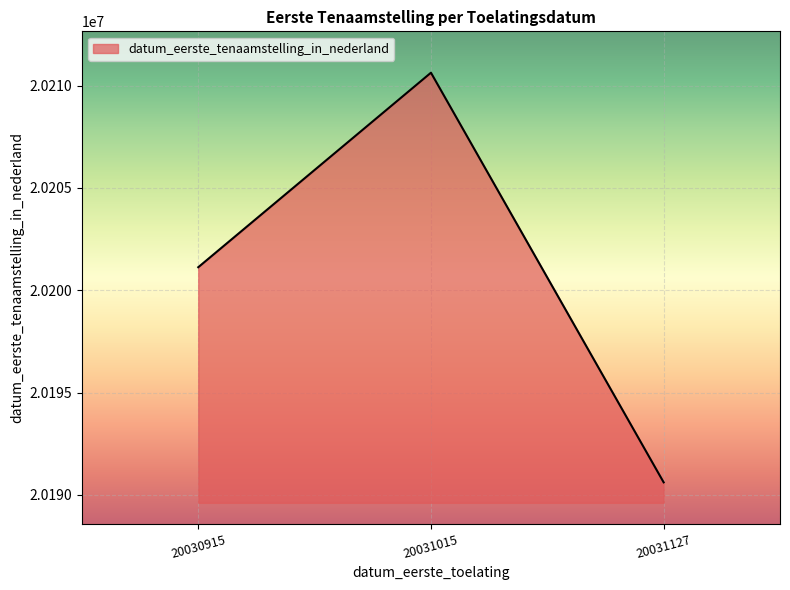

Where is the data nearest to the value 20200623?

20030915